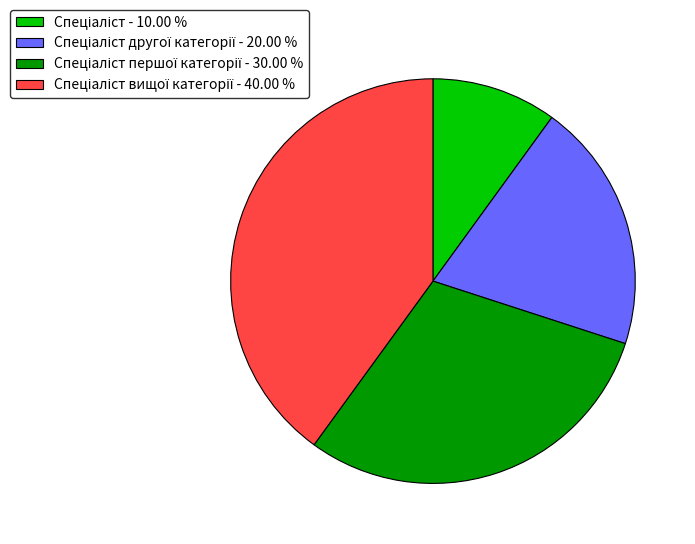

Is there any slice that represents more than half of the pie?

No